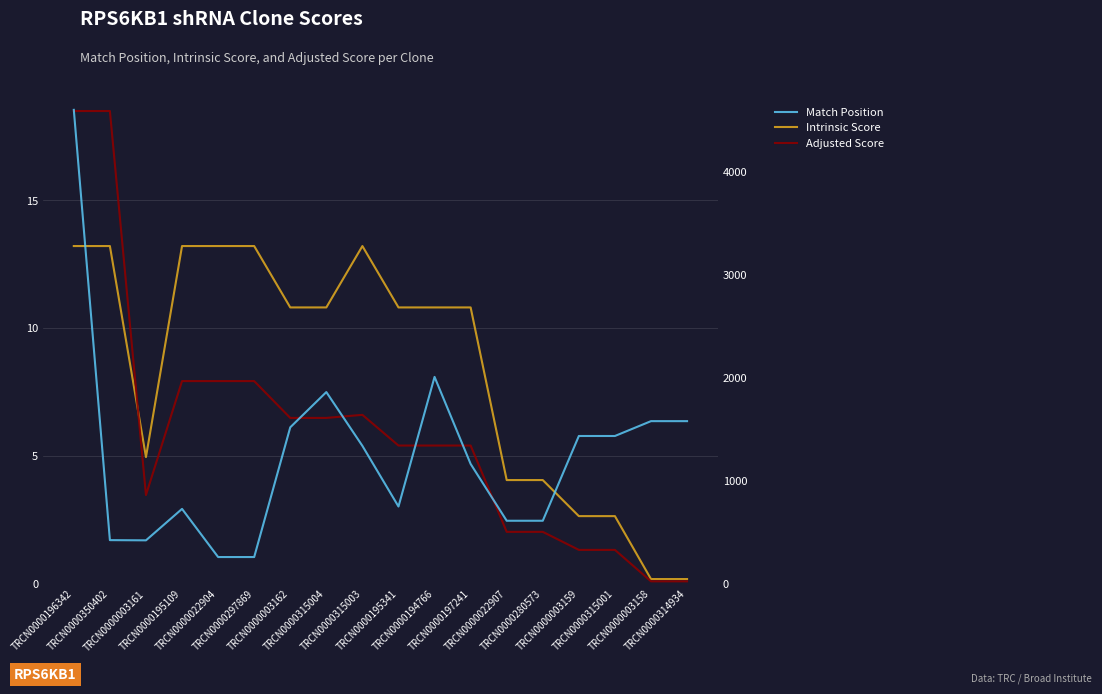

What is the approximate value of Match Position at TRCN0000315003?

1336.0